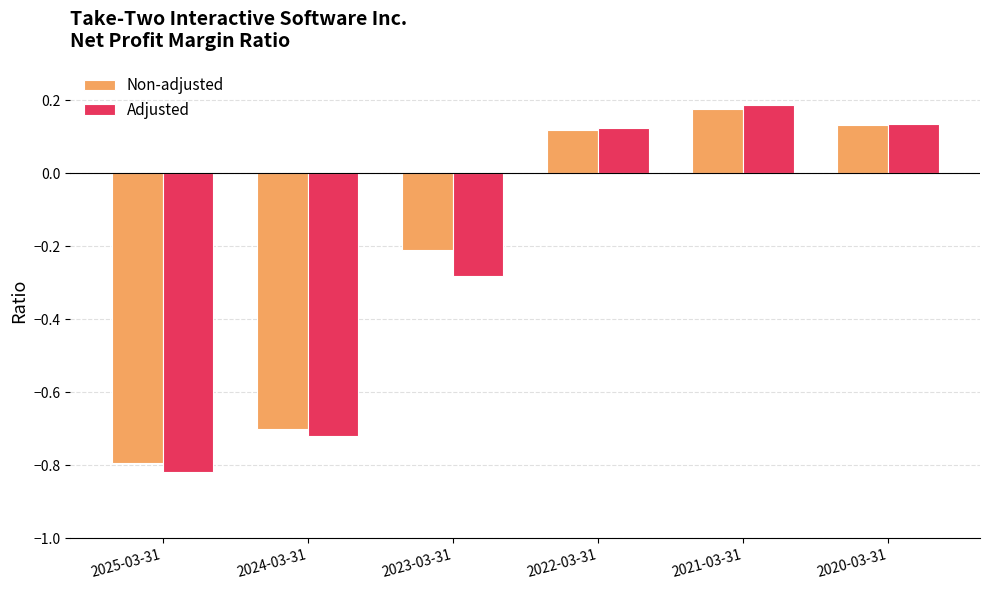

How many Adjusted values are between 0 and 1?

3